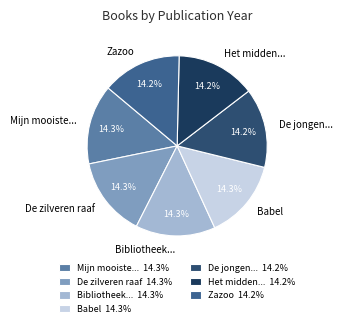

Do Het midden... and Zazoo together represent more than half of the pie?

No